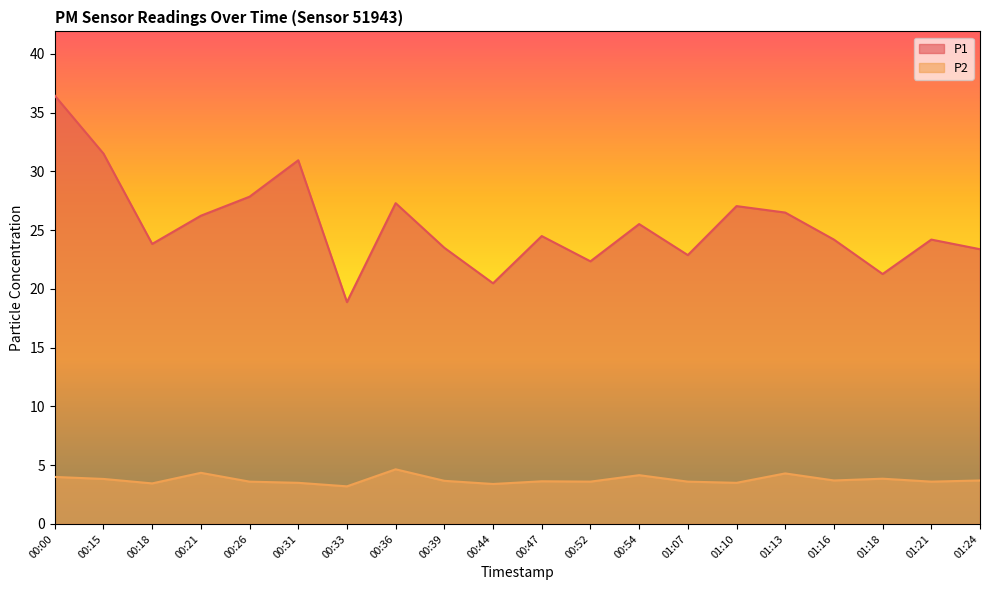

What is the difference between the maximum and second lowest values in the P2 series?

1.3